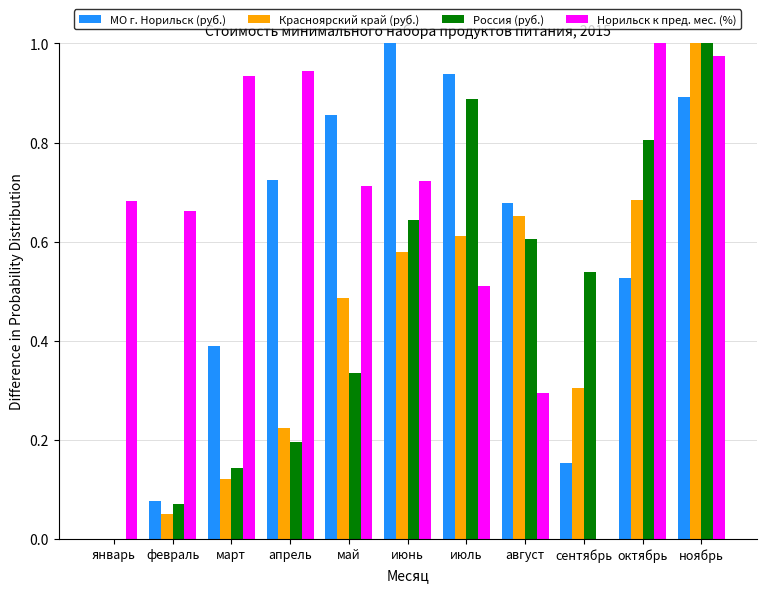

How many data points in Красноярский край (руб.) are above 0?

10